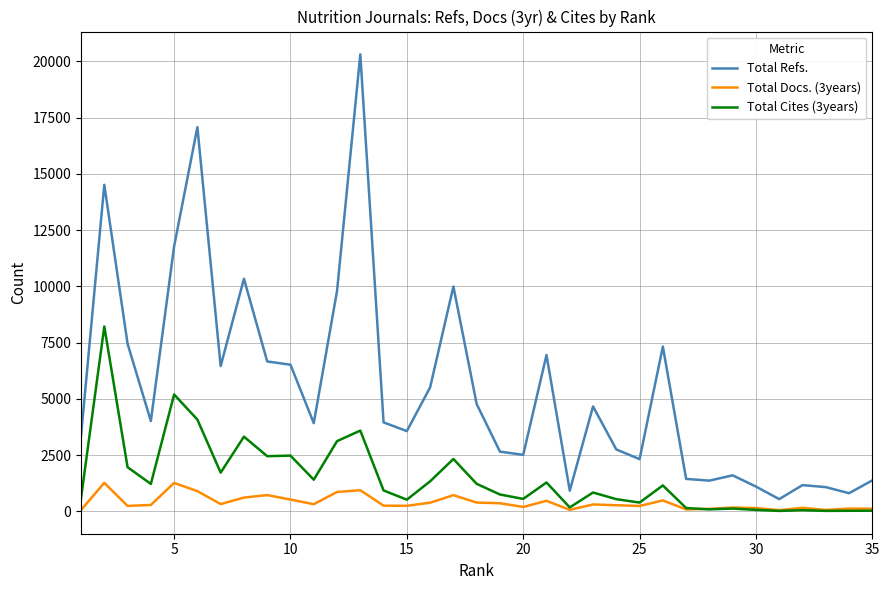

How many categories are shown in the chart?

35